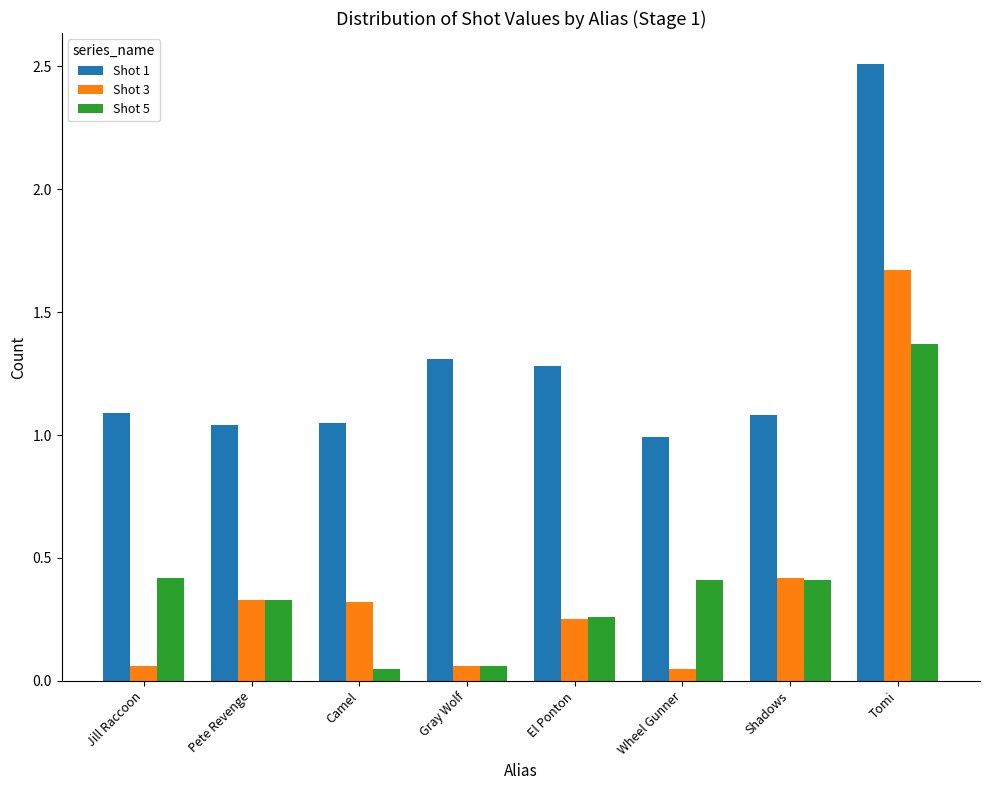

What value does the Shot 5 series have at Shadows?

0.4